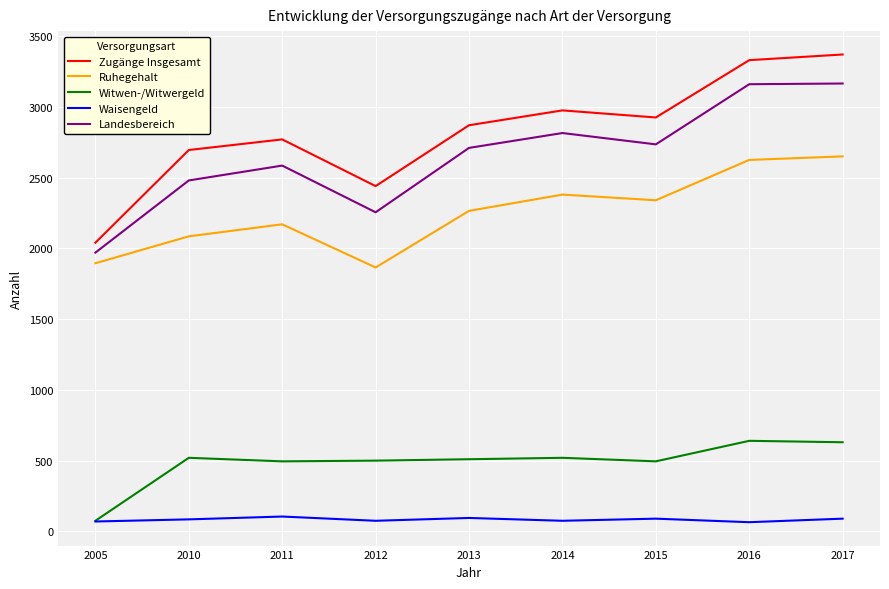

What is the spread (max minus min) of values at 2012?

2365